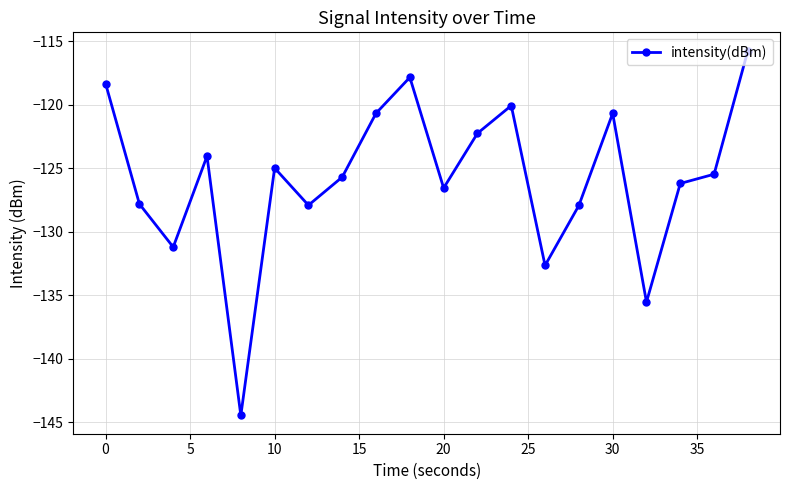

What is the minimum value shown in the chart?

-144.5